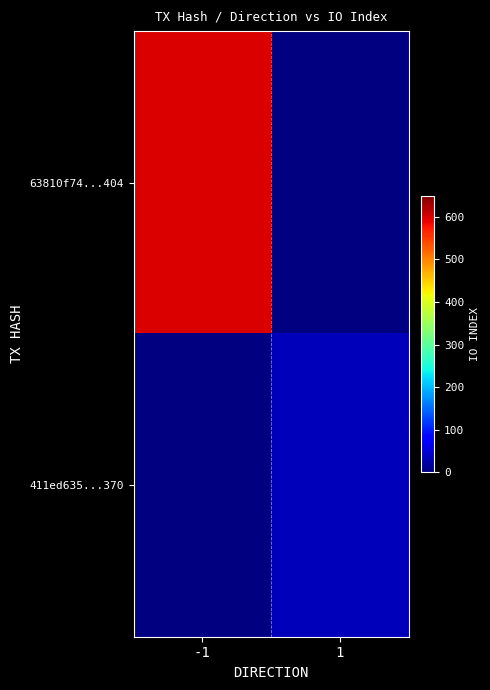

How many data points does each series have?

2